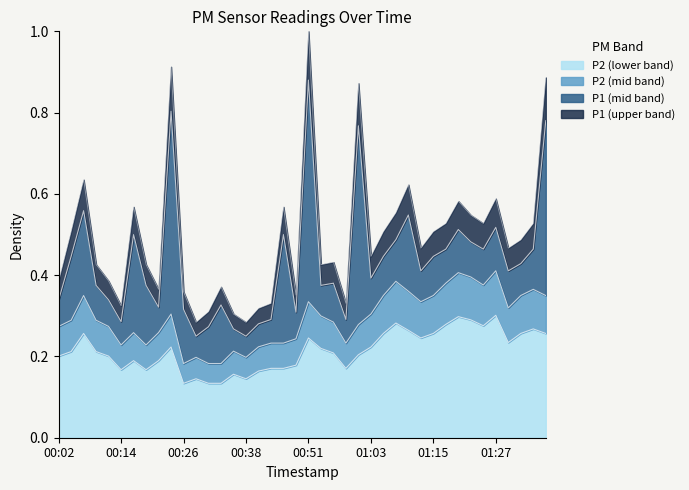

At which category is the sum across all series the highest?

00:51